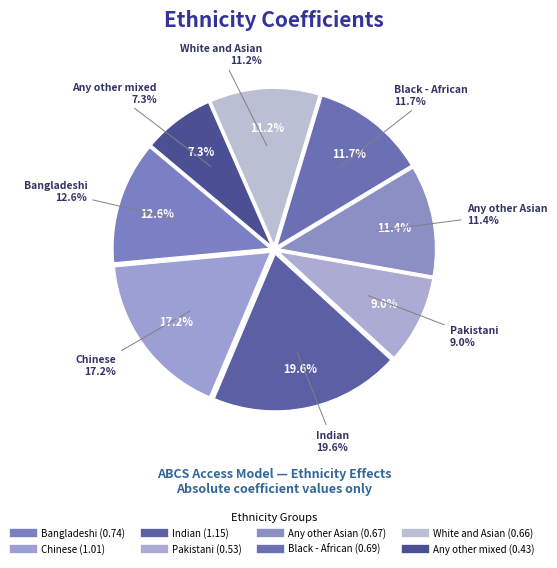

Which slice is the smallest?

Any other mixed